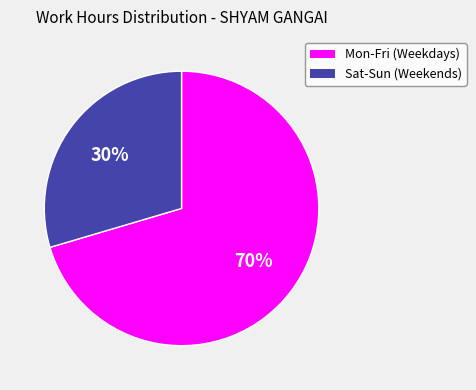

Which slice is the smallest?

Sat-Sun (Weekends)